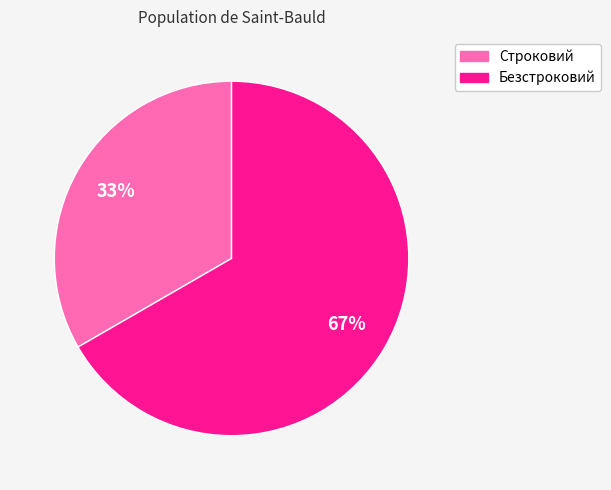

Which has a higher value, Строковий or Безстроковий?

Безстроковий